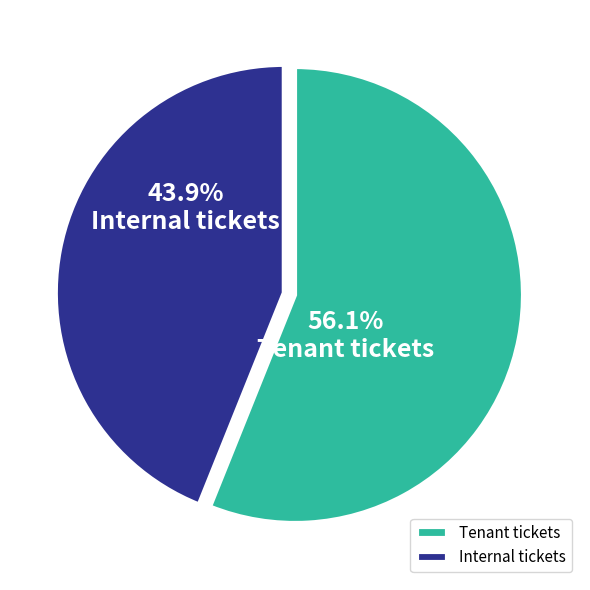

What is the smallest slice in the pie chart?

Internal tickets